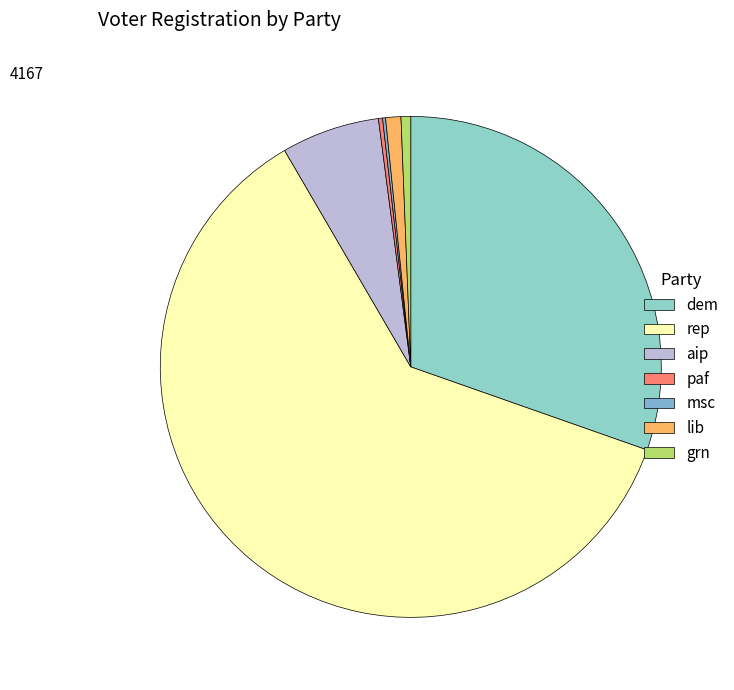

What is the change in value from paf to lib?

+31